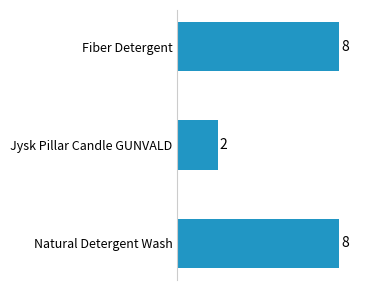

What is the sum of the values at Natural Detergent Wash and Jysk Pillar Candle GUNVALD?

10